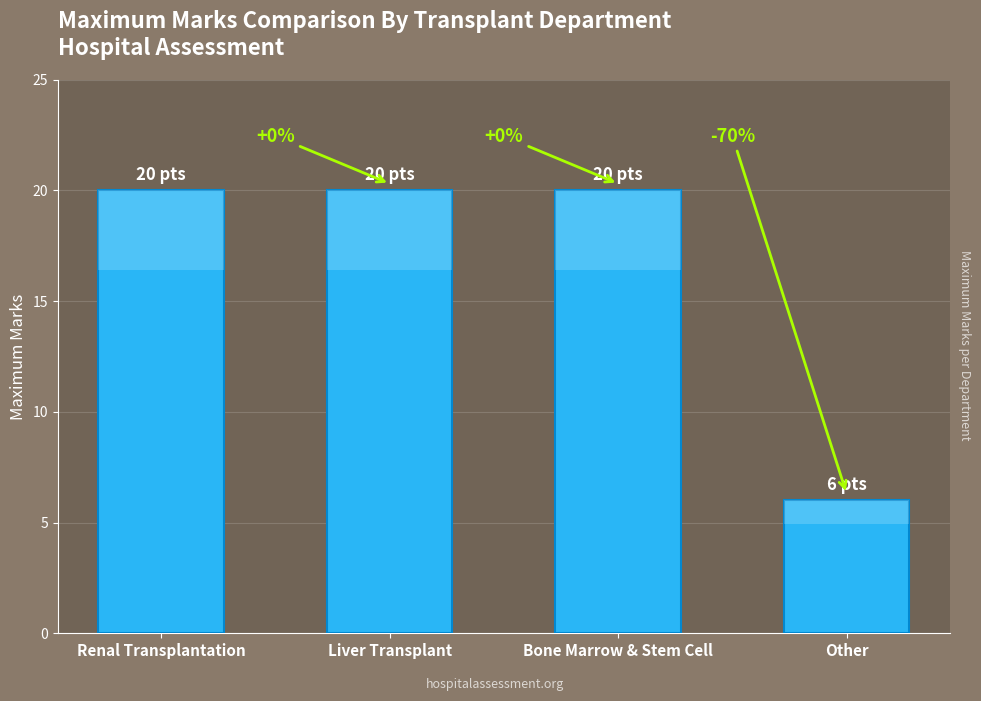

What is the average value?

16